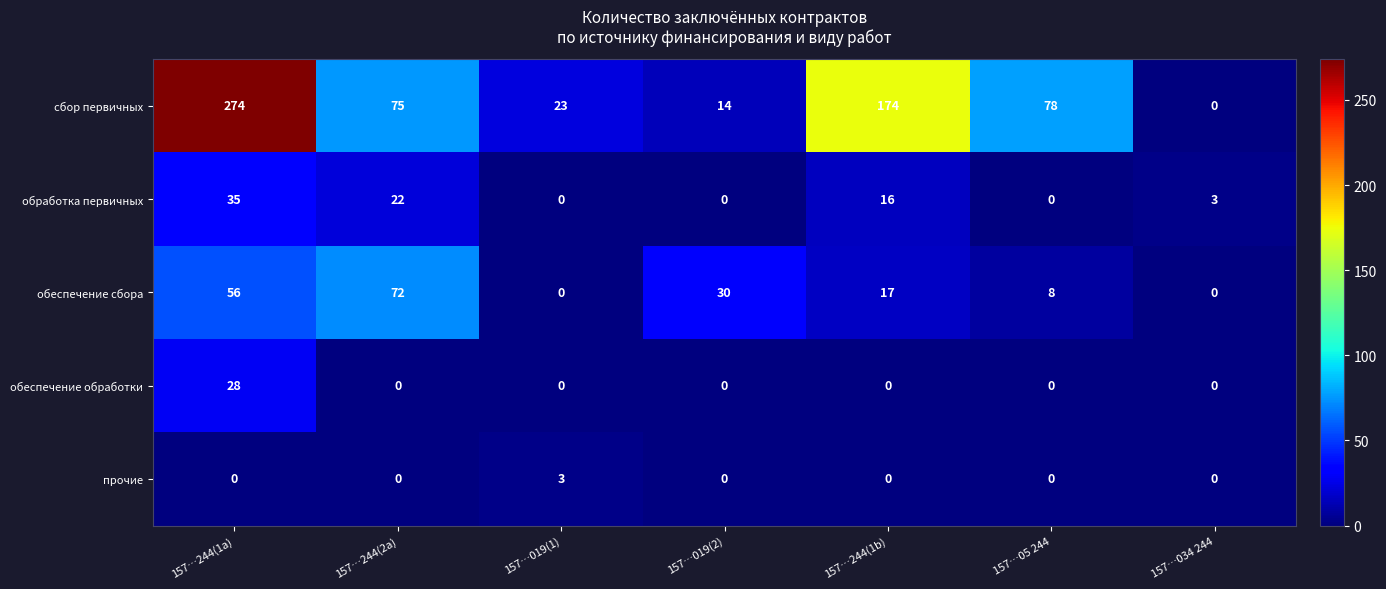

List the series in order of their peak value, lowest first.

прочие, обеспечение обработки, обработка первичных, обеспечение сбора, сбор первичных